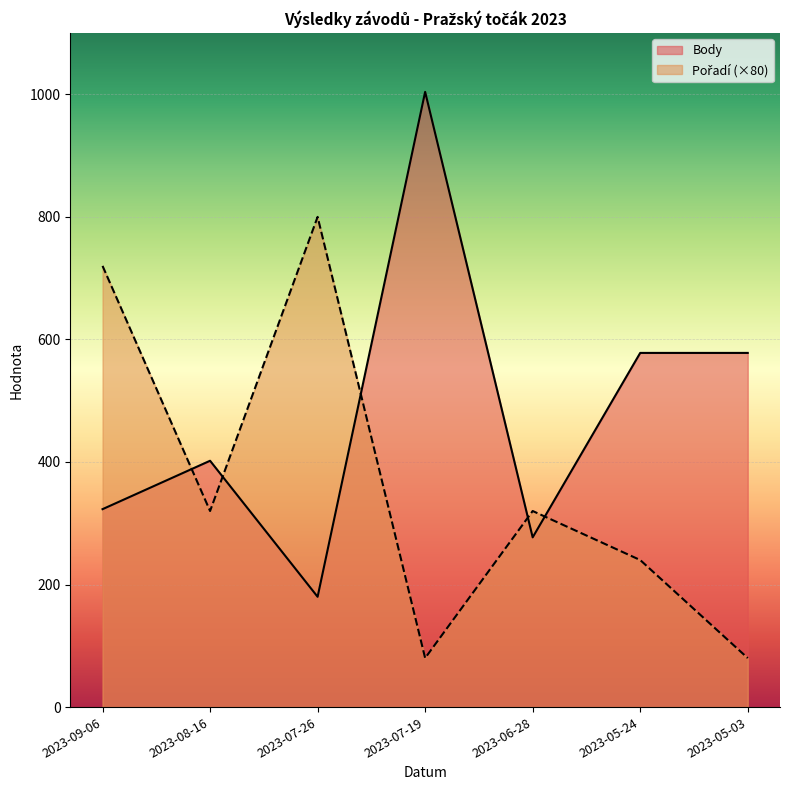

What is the difference between the second highest and second lowest values in the Pořadí series?

640